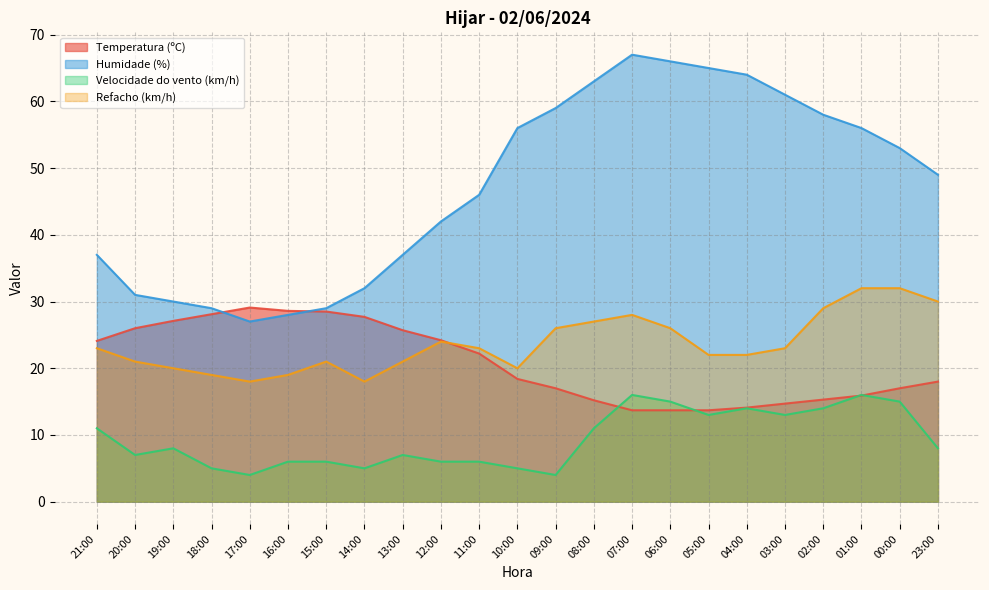

How many times do Humidade (%) and Temperatura (ºC) cross each other?

2